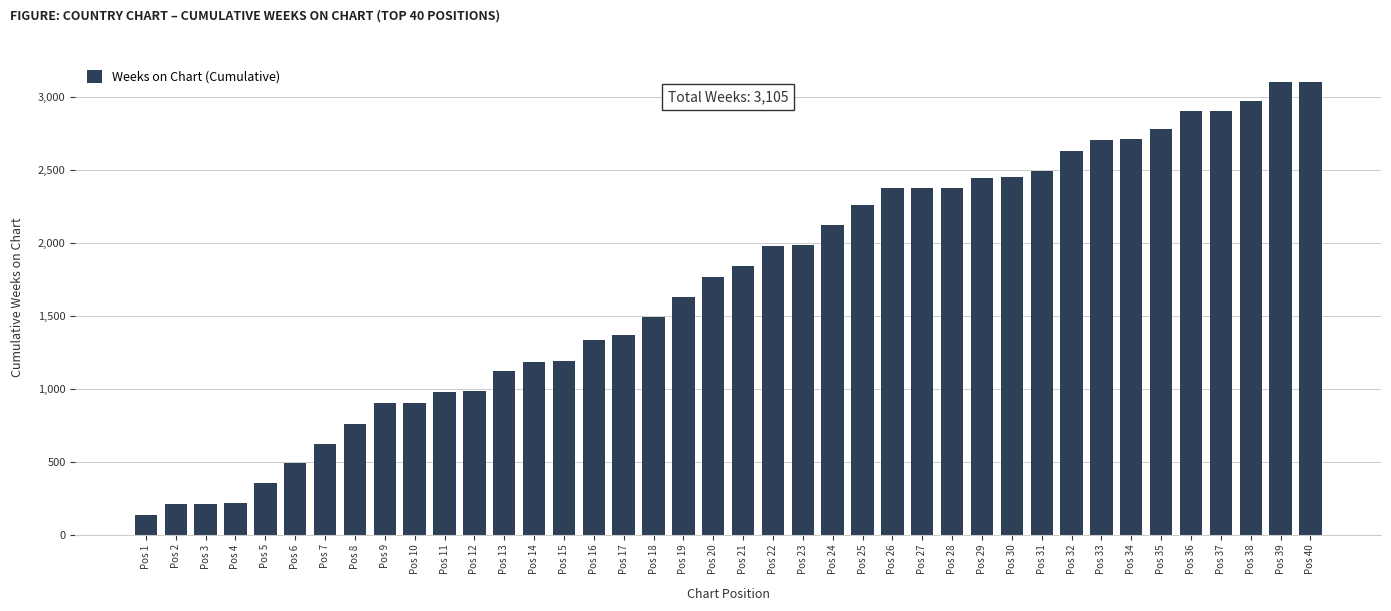

Which category has the lowest value across all series?

Pos 1